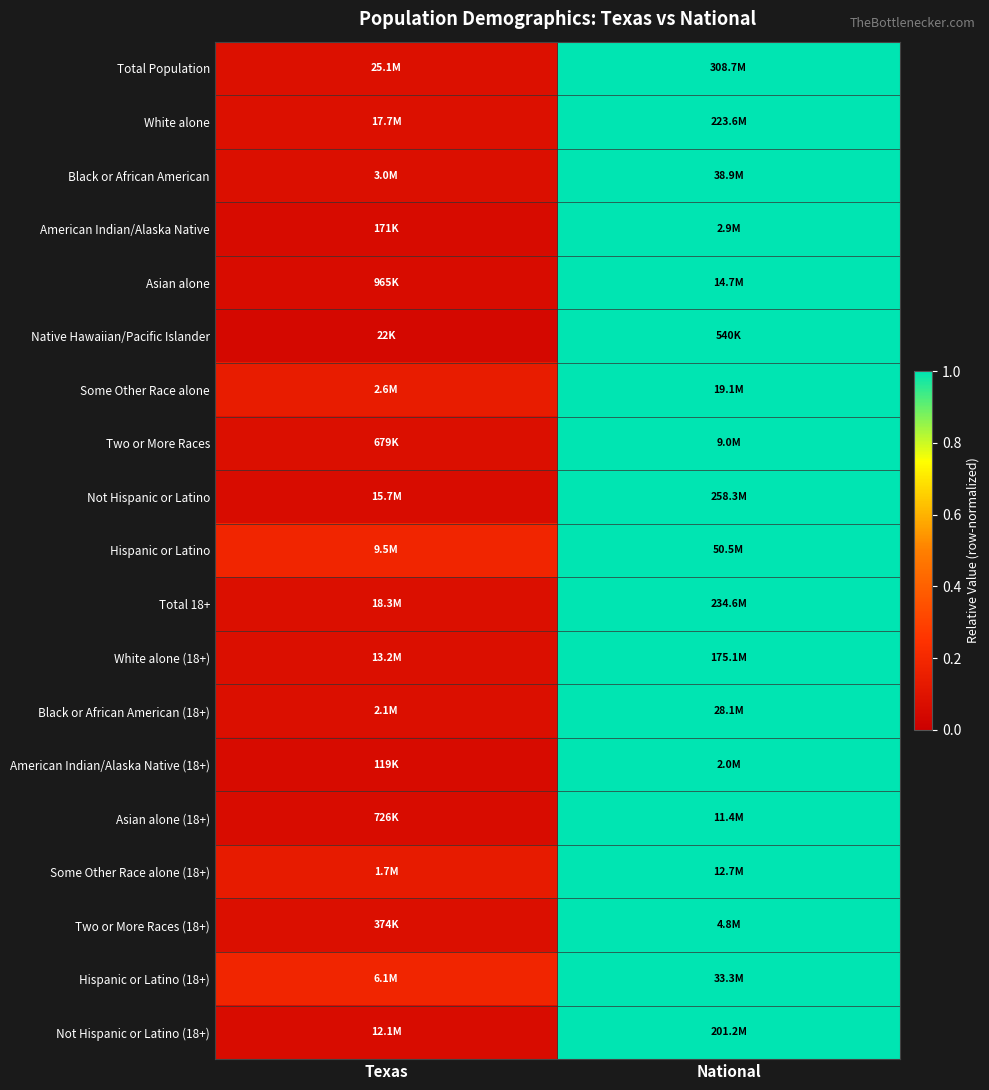

What is the total value across all series at Texas?

1.7